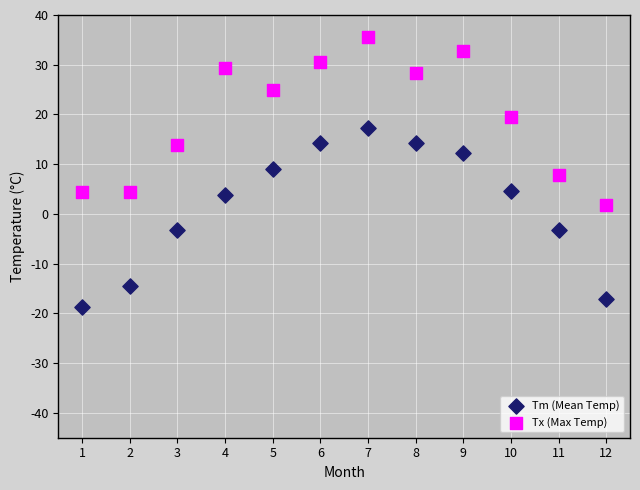

Which series reaches the minimum Y coordinate?

Tm (Mean Temp)